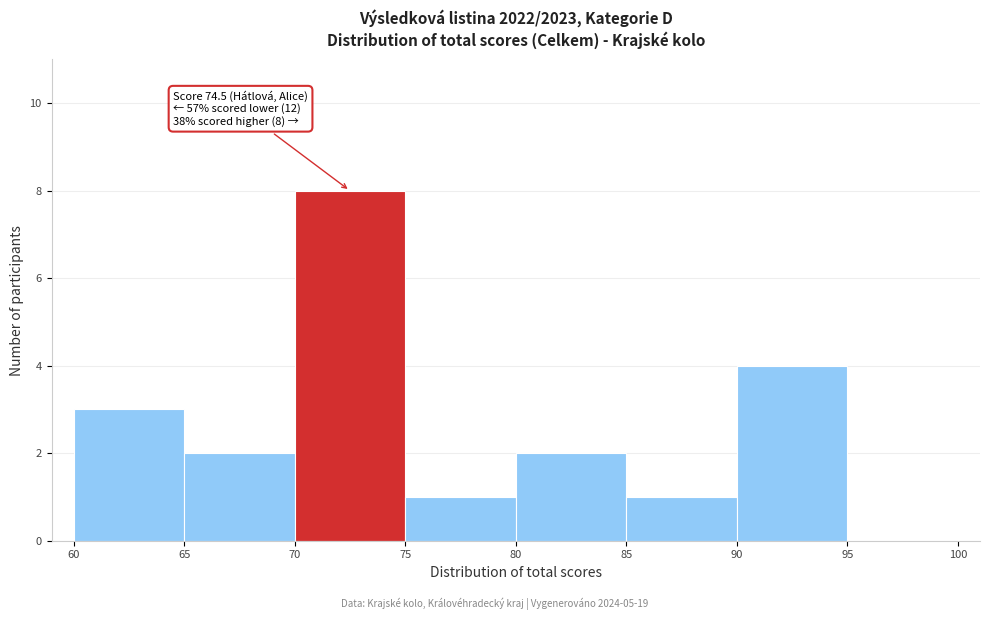

Over which range of the x-axis is the bar tallest?

70 to 75